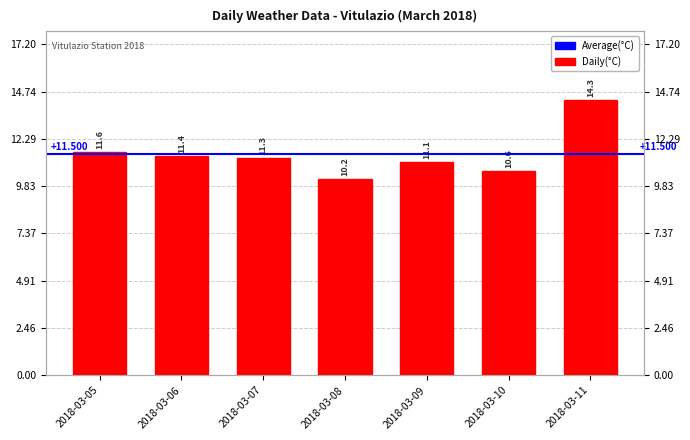

How many bars are there in total?

7